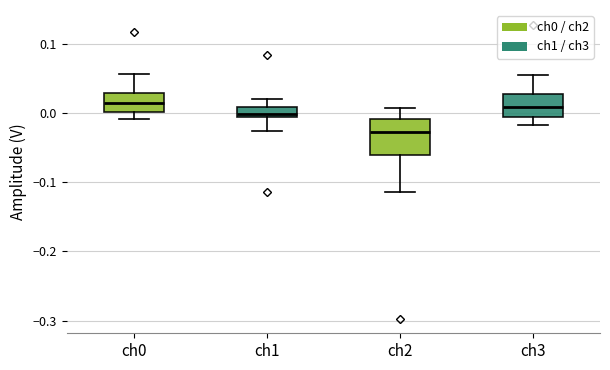

Which box is the tallest, from its lower edge to its upper edge?

ch2